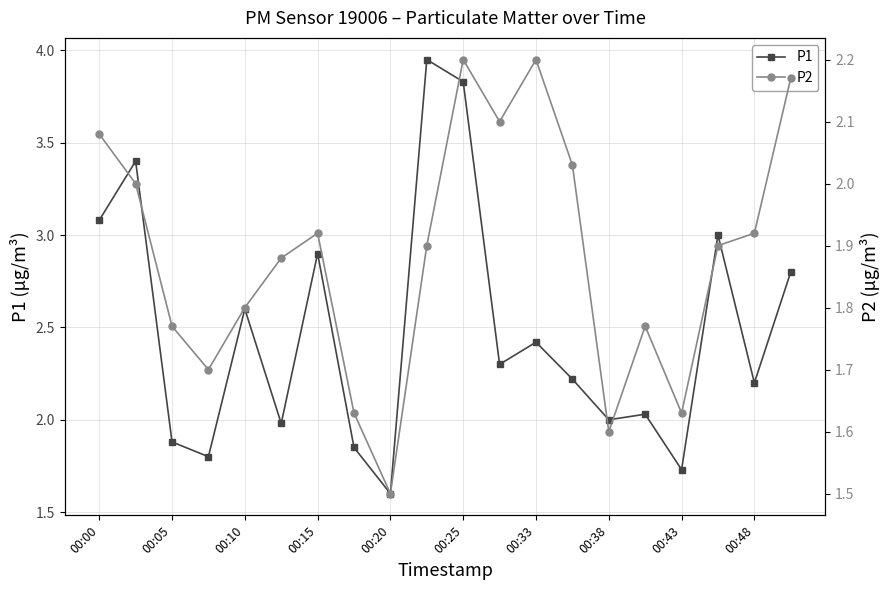

What is the difference between the maximum and minimum values in the P1 series?

2.4